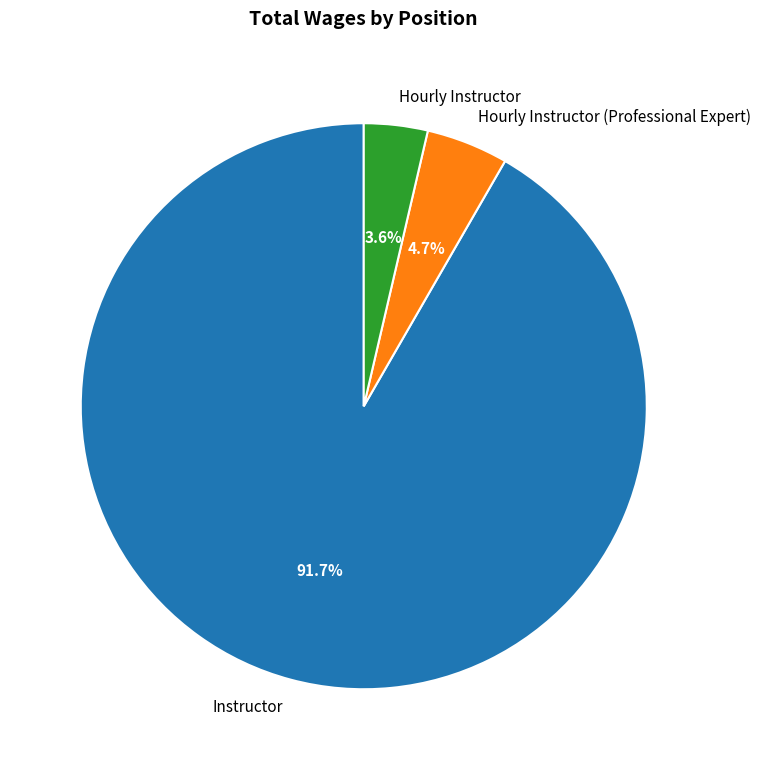

How many segments does this pie chart have?

3